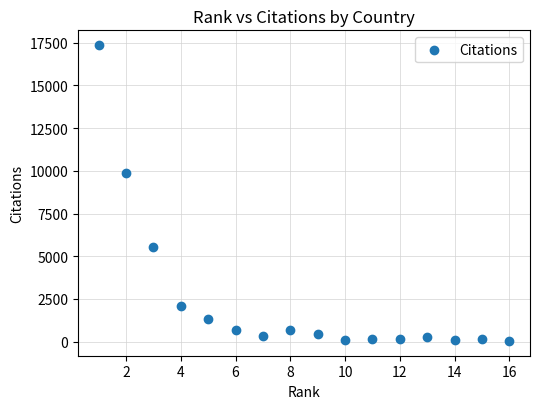

What is the range of Y values (max minus min)?

17317